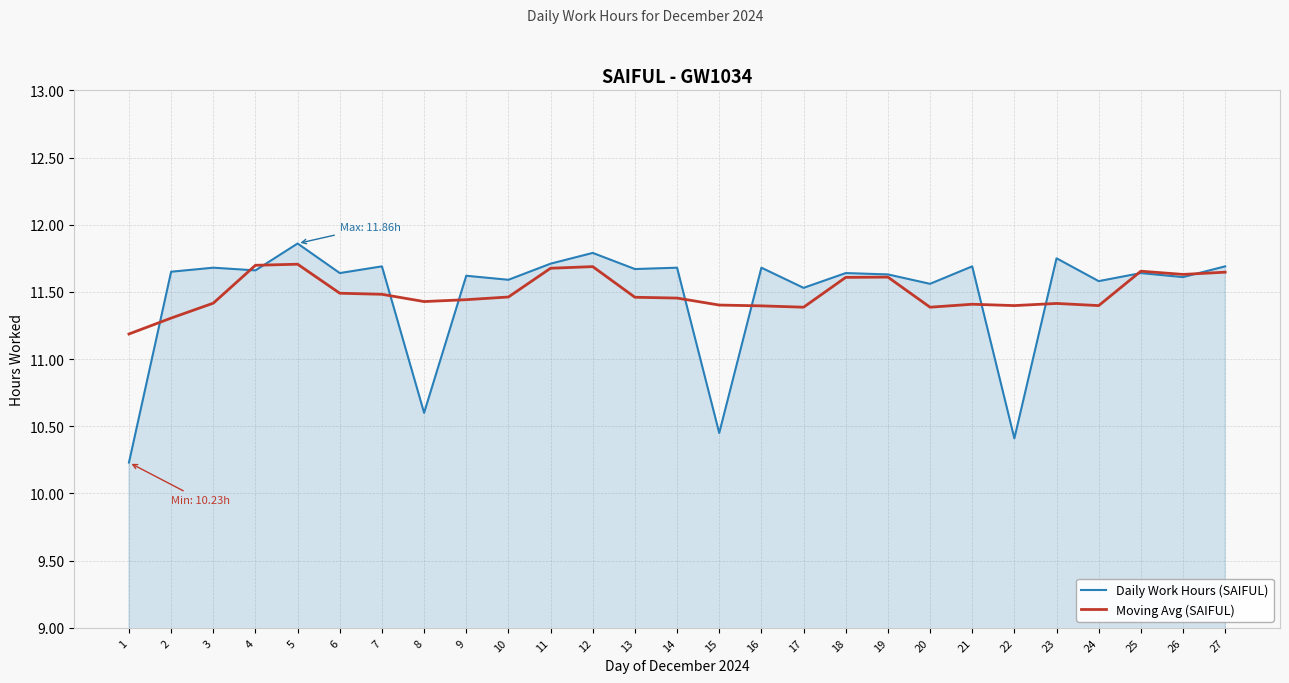

The value of Daily Work Hours (SAIFUL) at 23 is 16.6. True or false?

False